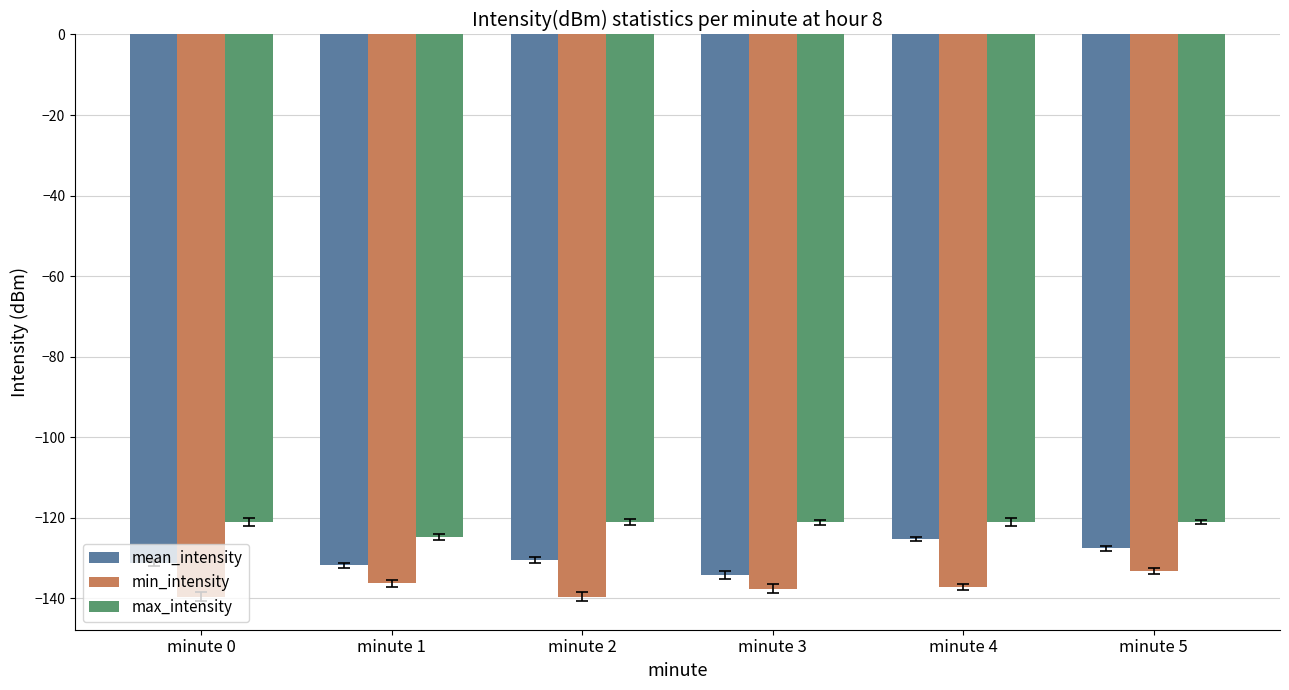

True or false: mean_intensity has a value of -165.4 at minute 4.

False